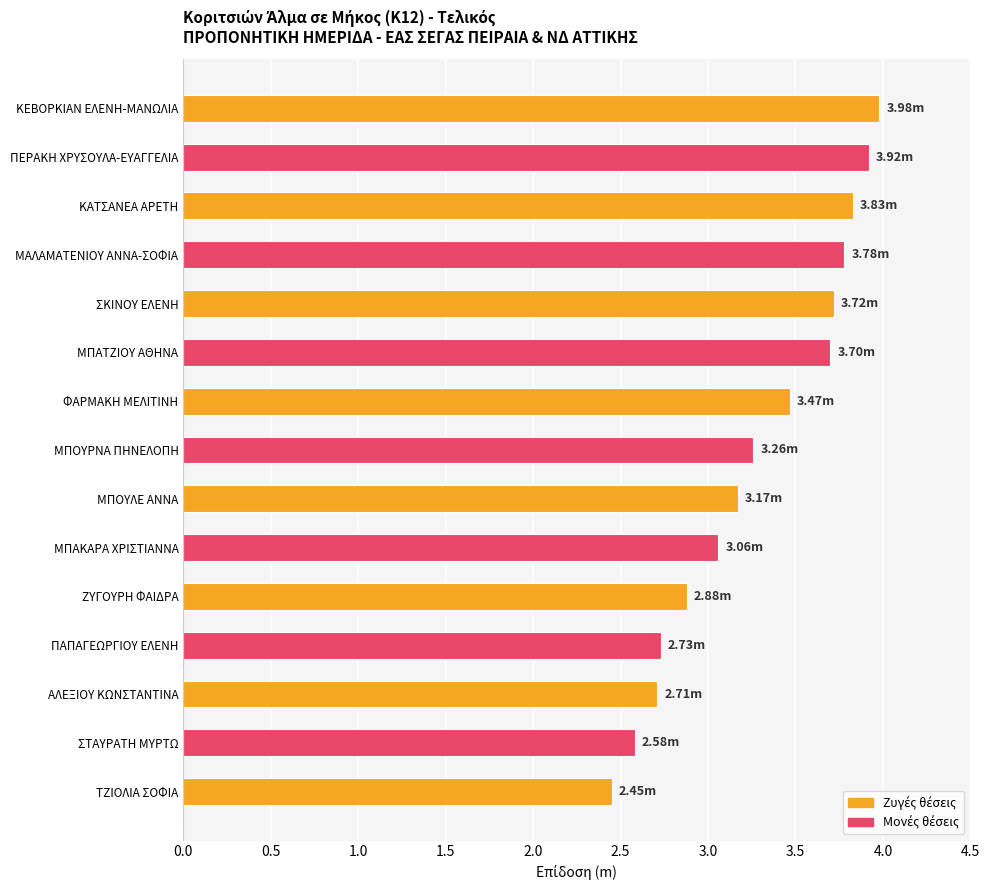

What is the label of the 8th bar from the bottom?

ΜΠΟΥΡΝΑ ΠΗΝΕΛΟΠΗ